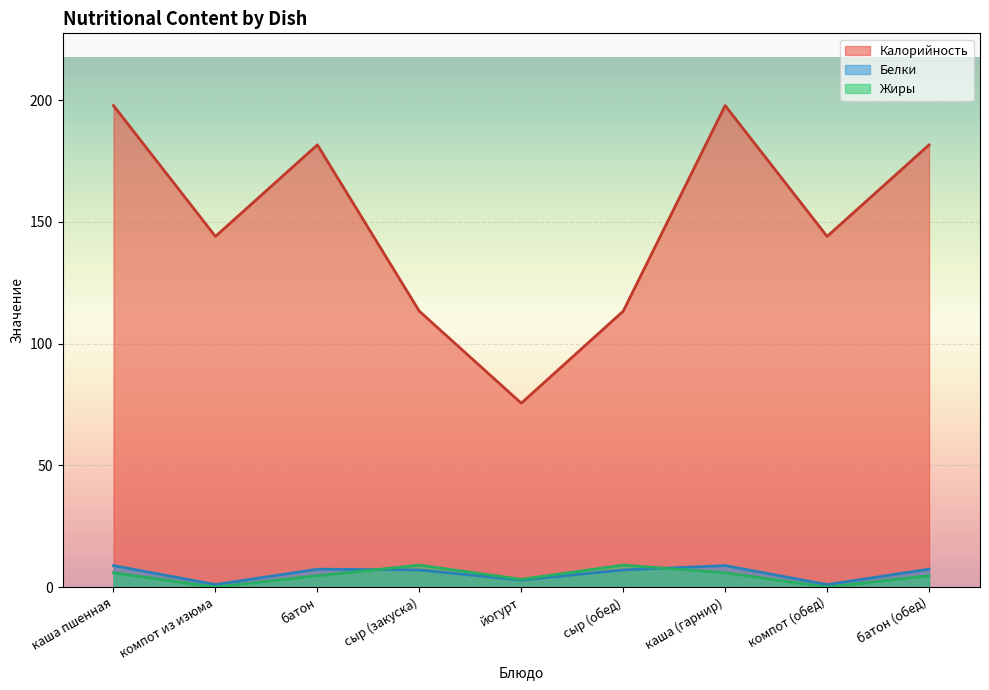

True or false: Белки has more than 1 interior local peaks.

True